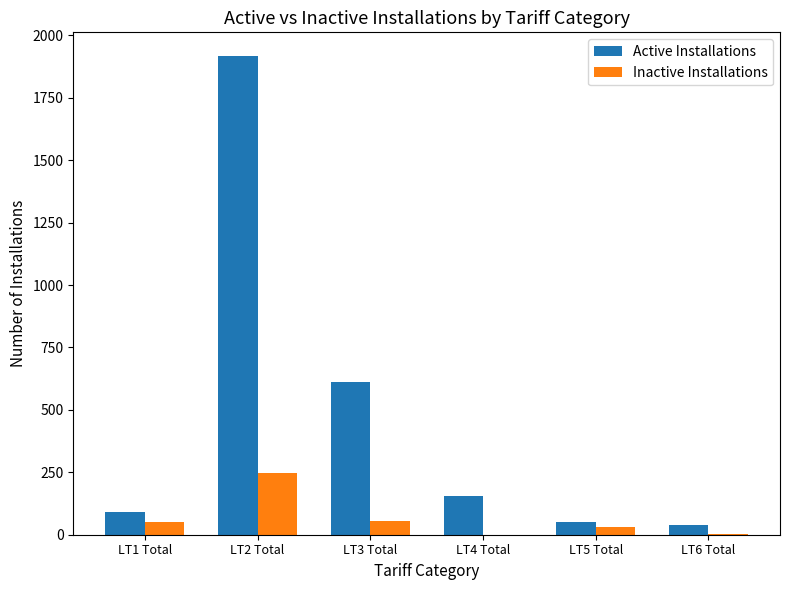

At which category is the sum across all series the highest?

LT2 Total